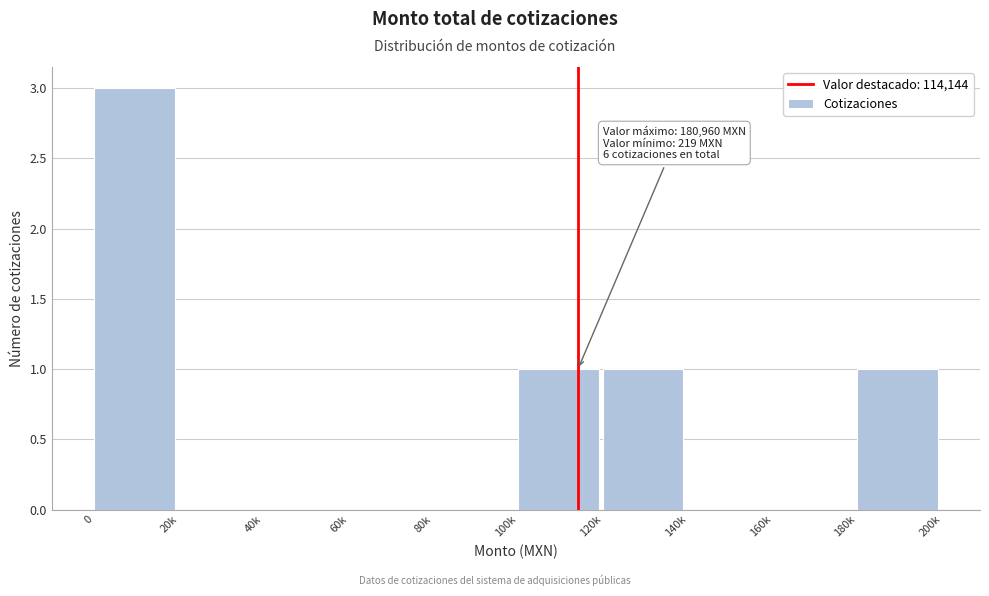

Reading left to right, what are all the values shown in this chart?

0=3	20k=0	40k=0	60k=0	80k=0	100k=1	120k=1	140k=0	160k=0	180k=1